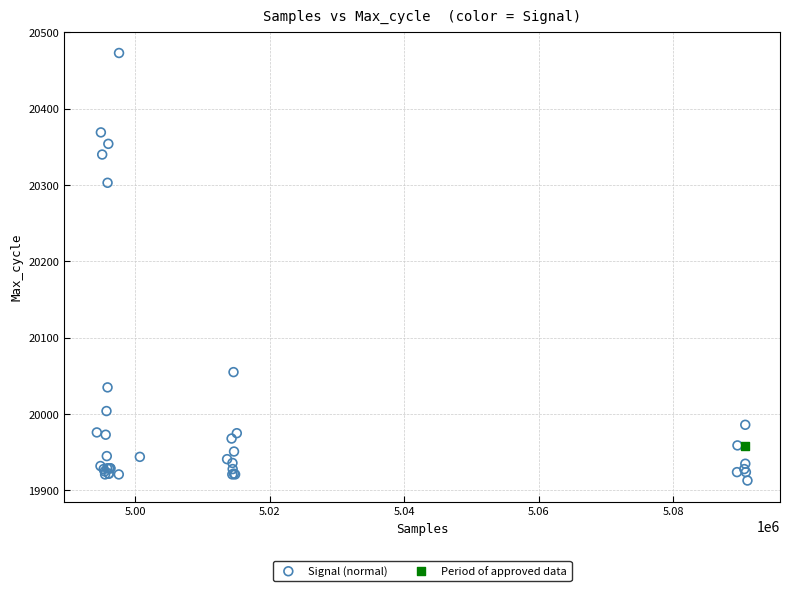

What are all the series names shown in the legend?

Signal (normal), Period of approved data